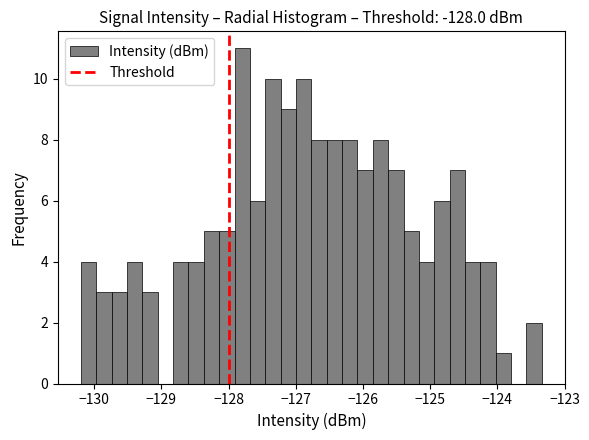

Around what value on the x-axis is the tallest bar? Give the approximate position of its centre, as read against the axis.

-127.8